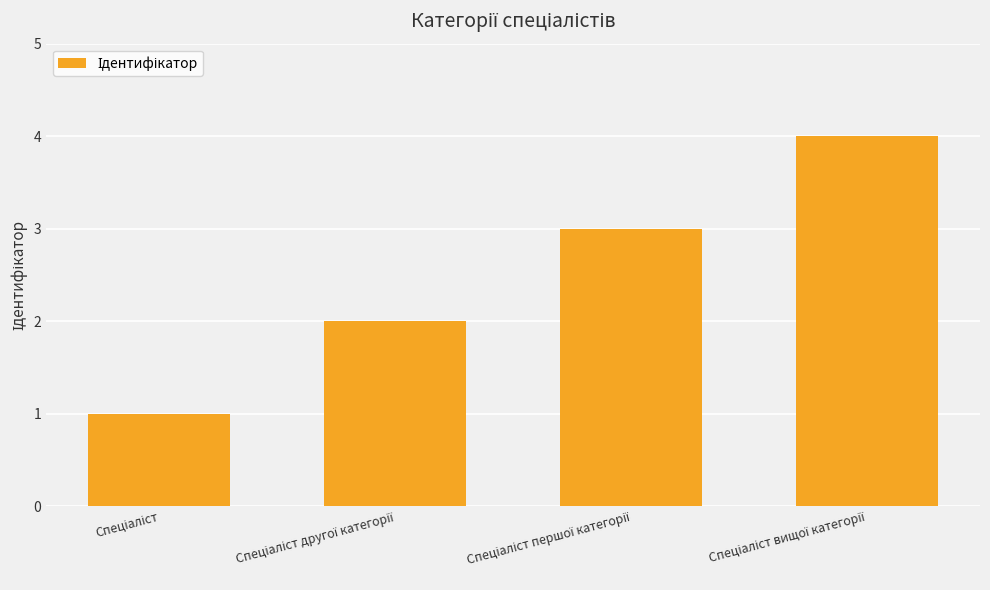

What is the sum of all values?

10